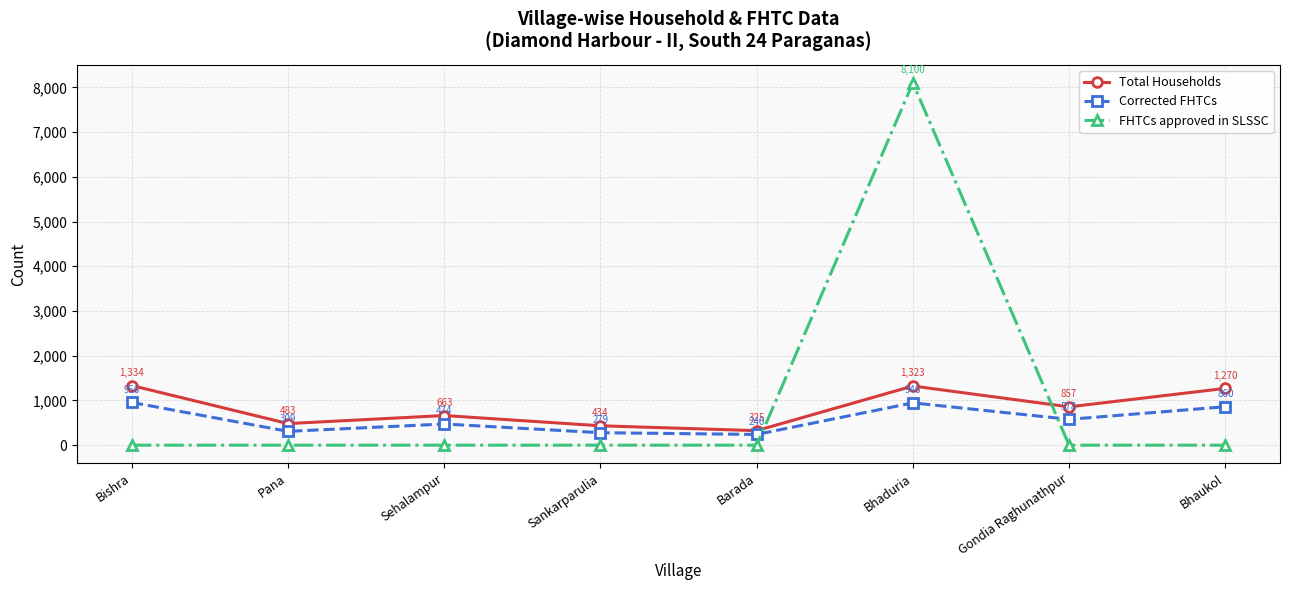

How many series are shown in this chart?

3